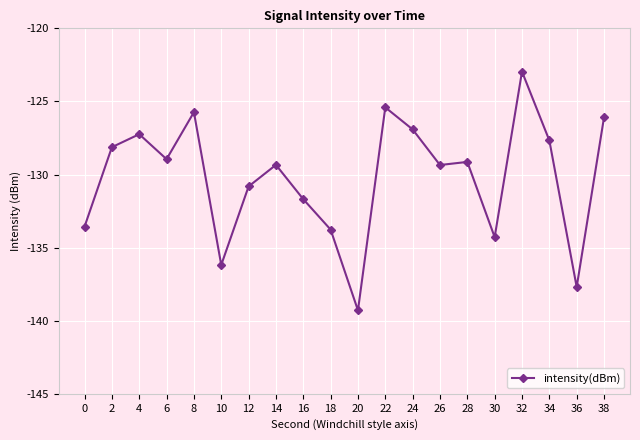

What is the value of the 4th point from the left?

-129.0